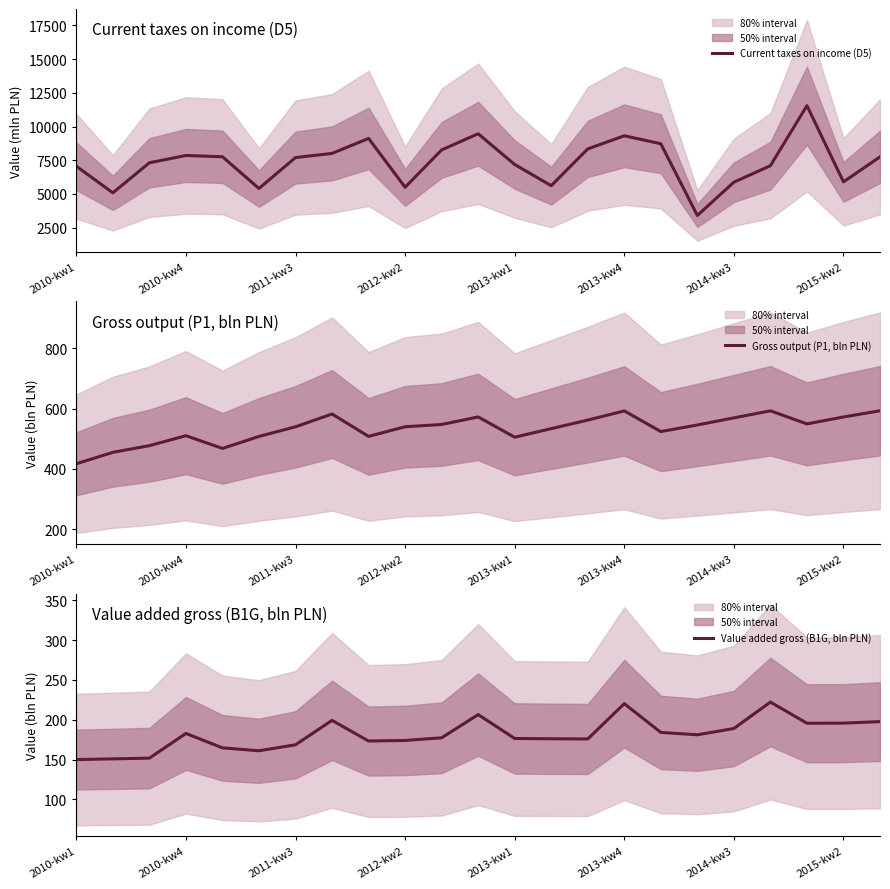

True or false: Gross output (P1, bln PLN) has a value of 524.0 at 16.

True